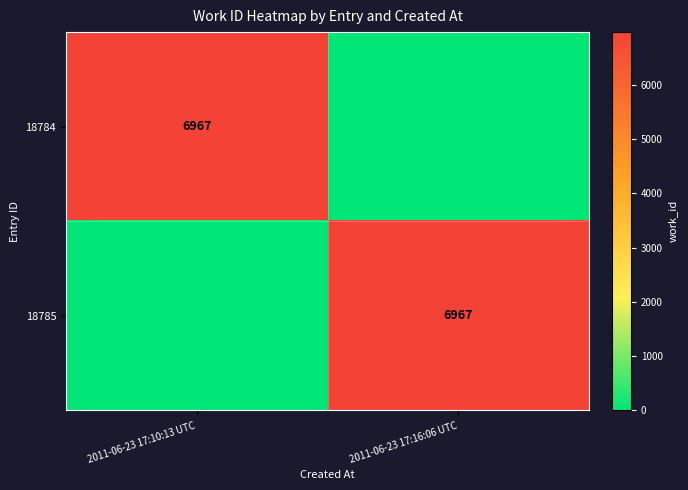

The value of 18785 at 2011-06-23 17:16:06 UTC is 6967. True or false?

True